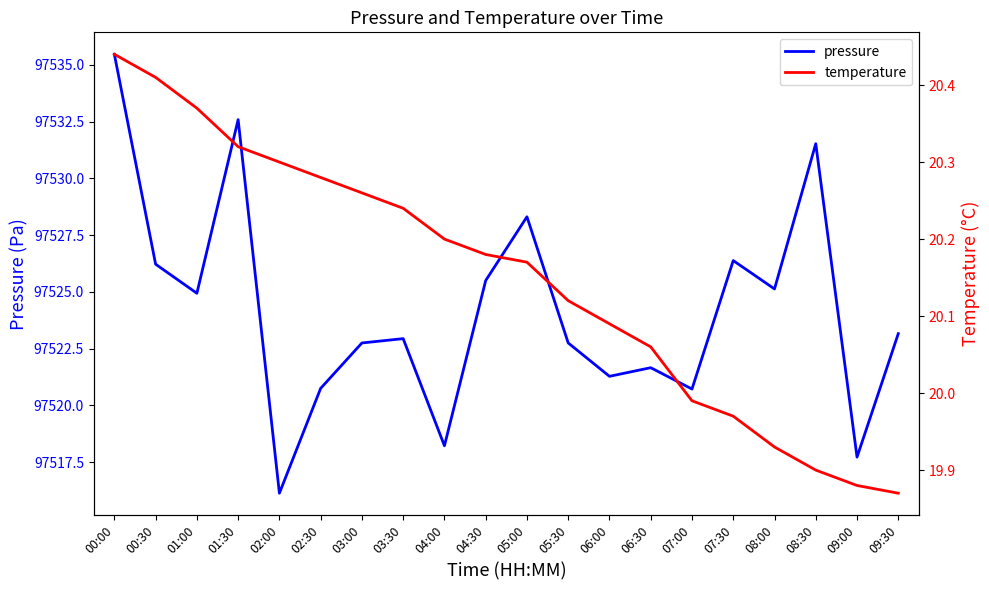

Which series has the widest spread of values?

pressure